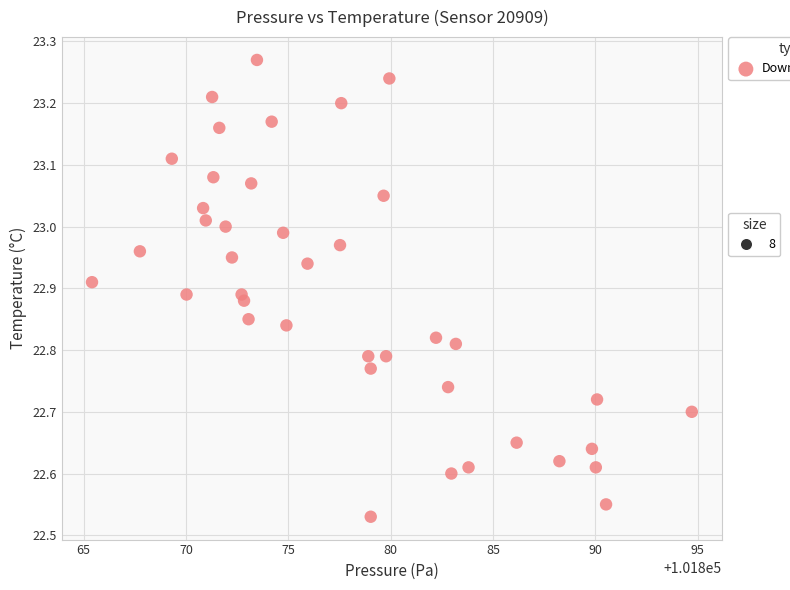

What is the range of Y values (max minus min)?

0.7